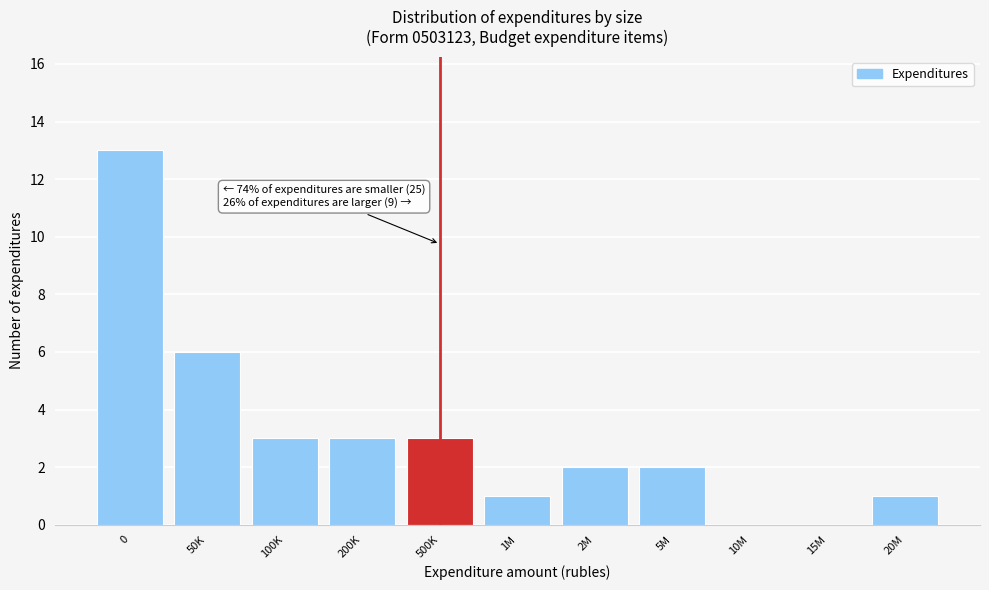

Reading left to right, extract all data points from this chart.

0=13	50K=6	100K=3	200K=3	500K=3	1M=1	2M=2	5M=2	10M=0	15M=0	20M=1